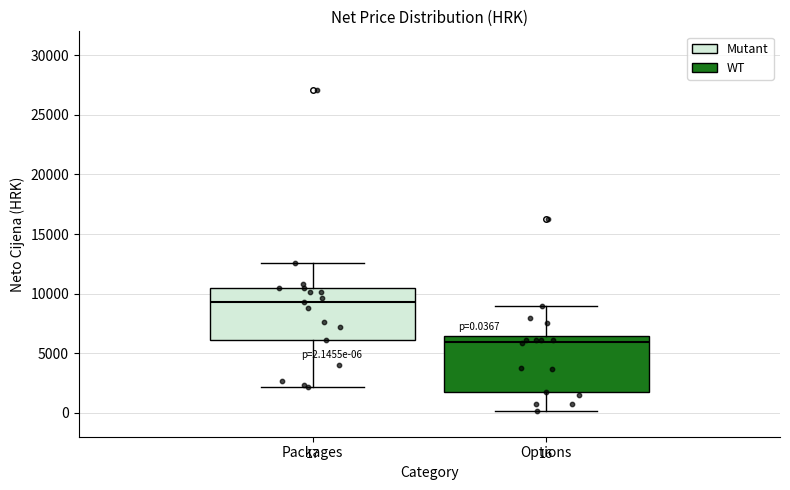

Which box's median line is the lowest?

Options